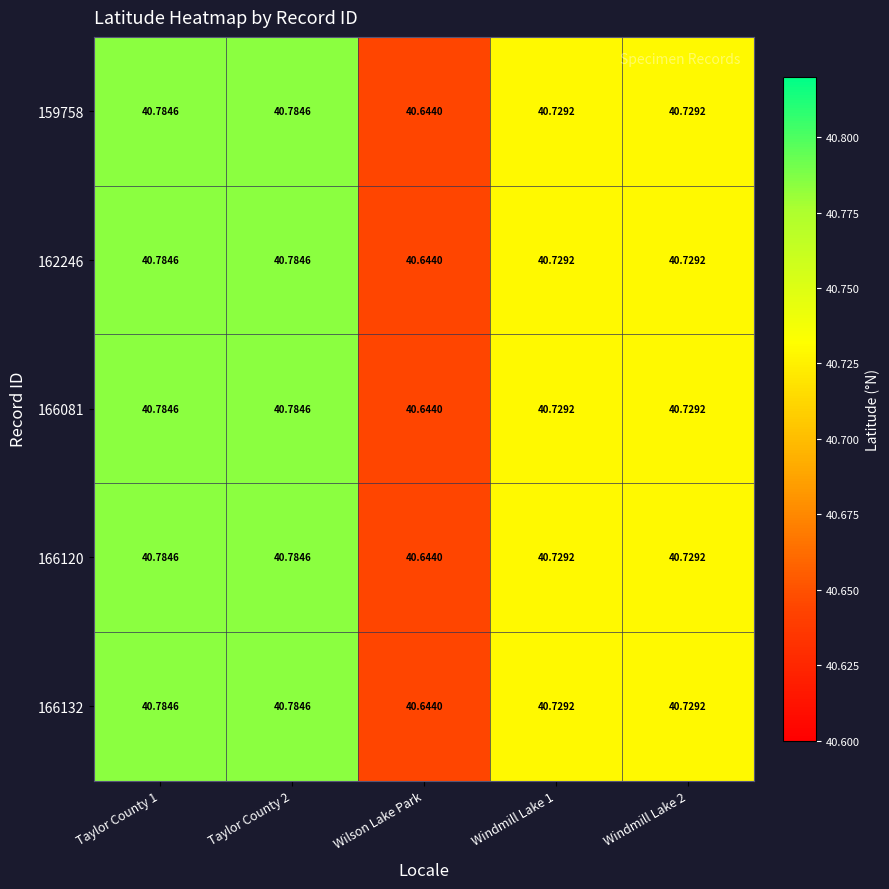

At which label is 166132 closest to 40?

Wilson Lake Park